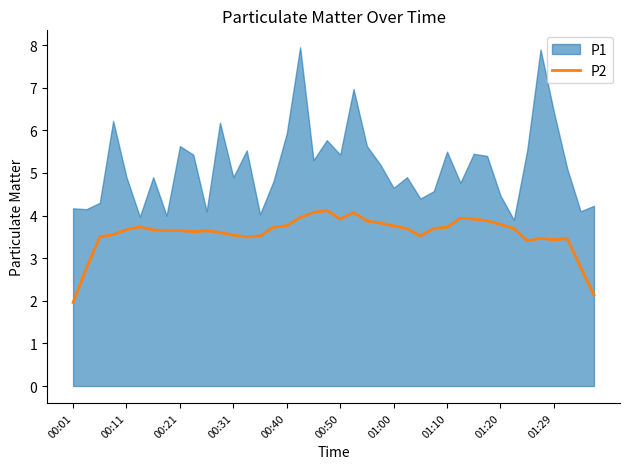

True or false: the data shows 2.5 at 25.

False